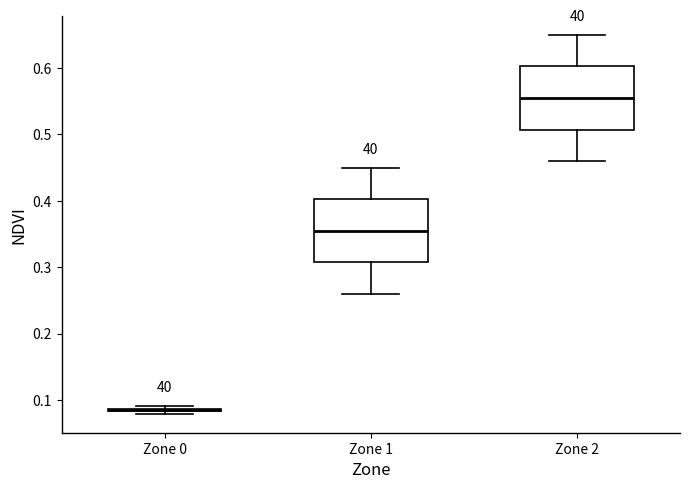

Where does the upper whisker of the box for Zone 2 end on the y-axis? The values are not printed on the chart, so give them approximately, as read against the axis.

0.65